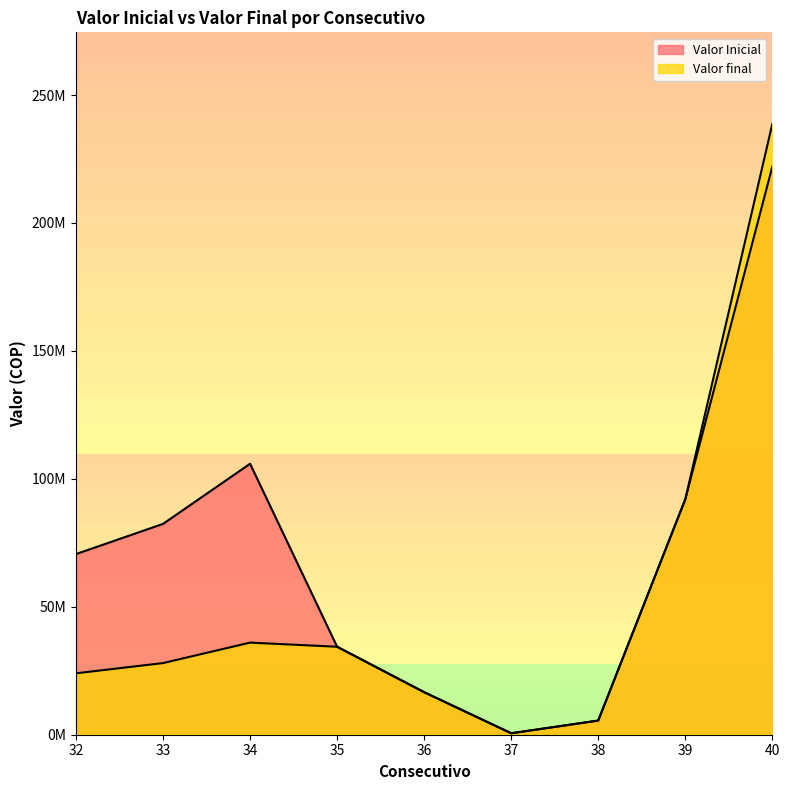

Reading left to right, extract all data points from this chart.

Valor Inicial: 70600000	82400000	105900000	34380000	16617000	573000	5530000	92000000	222000000
Valor final: 24000000	28000000	36000000	34380000	16617000	573000	5530000	92000000	238700000